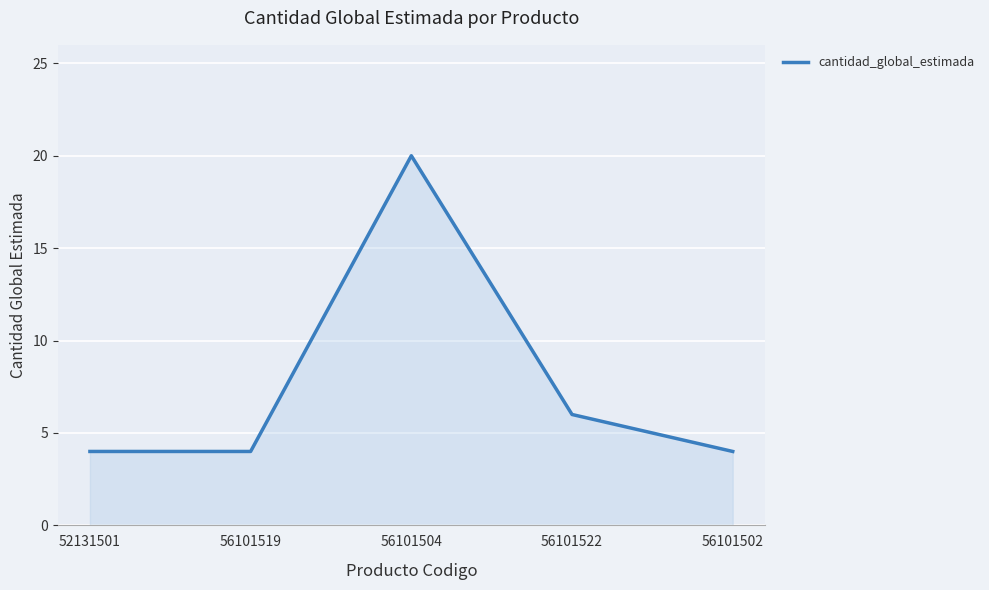

Reading left to right, transcribe all the data shown in this chart.

4	4	20	6	4